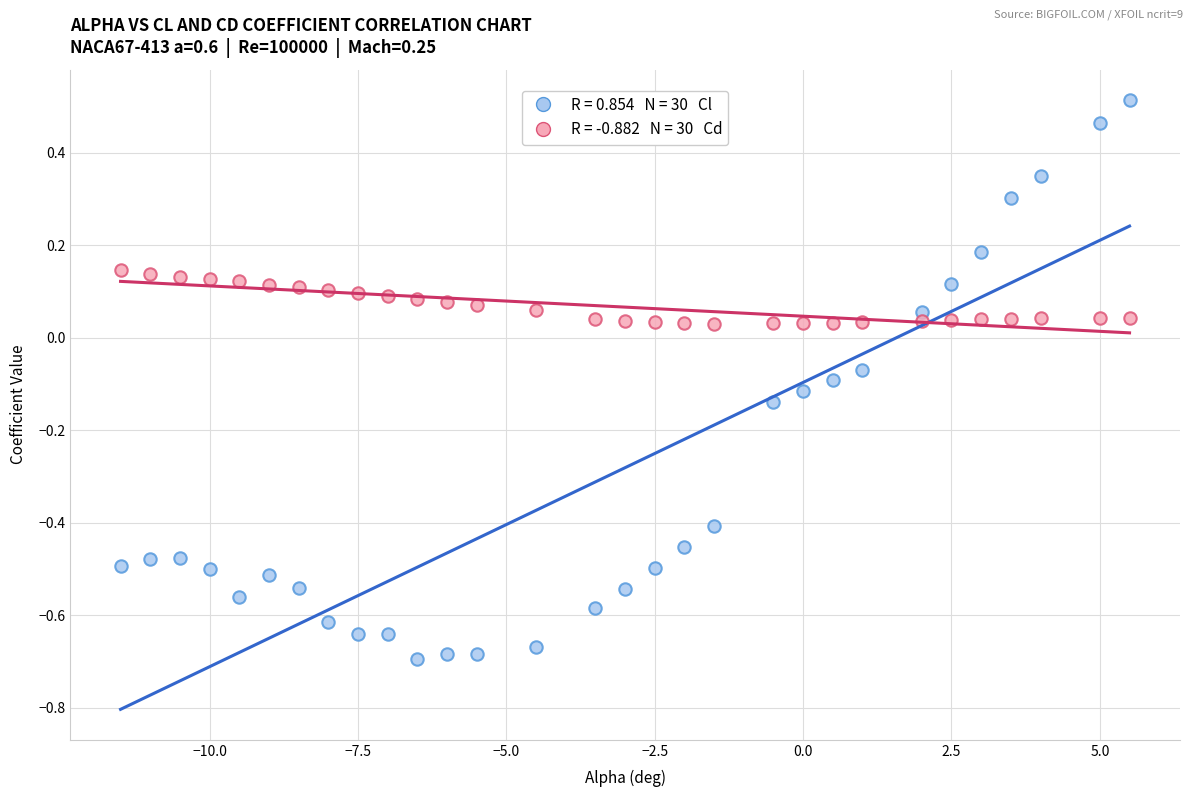

Across all data points, what is the range of Y values (max minus min)?

1.2